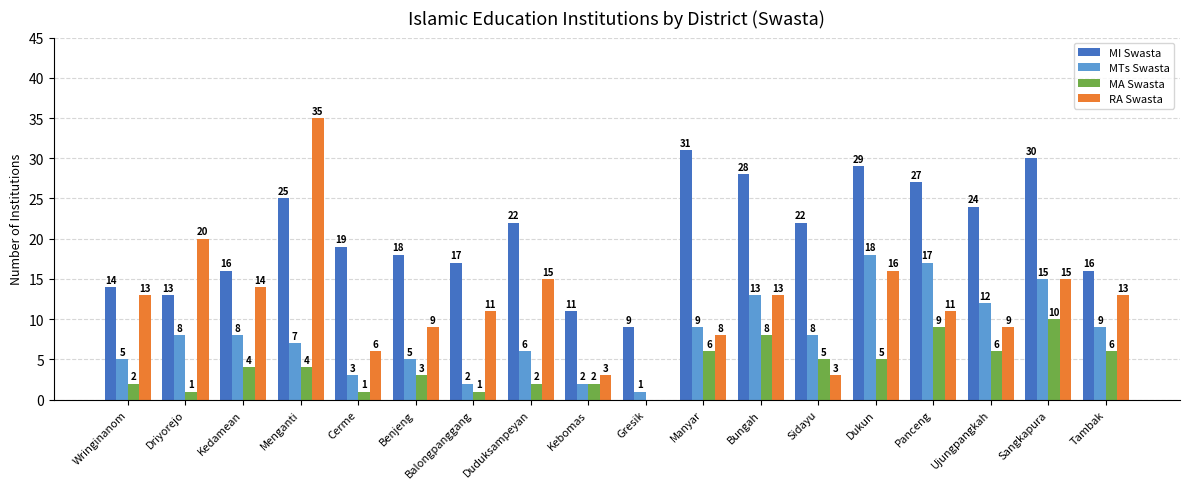

Which category has the highest value across all series?

Menganti